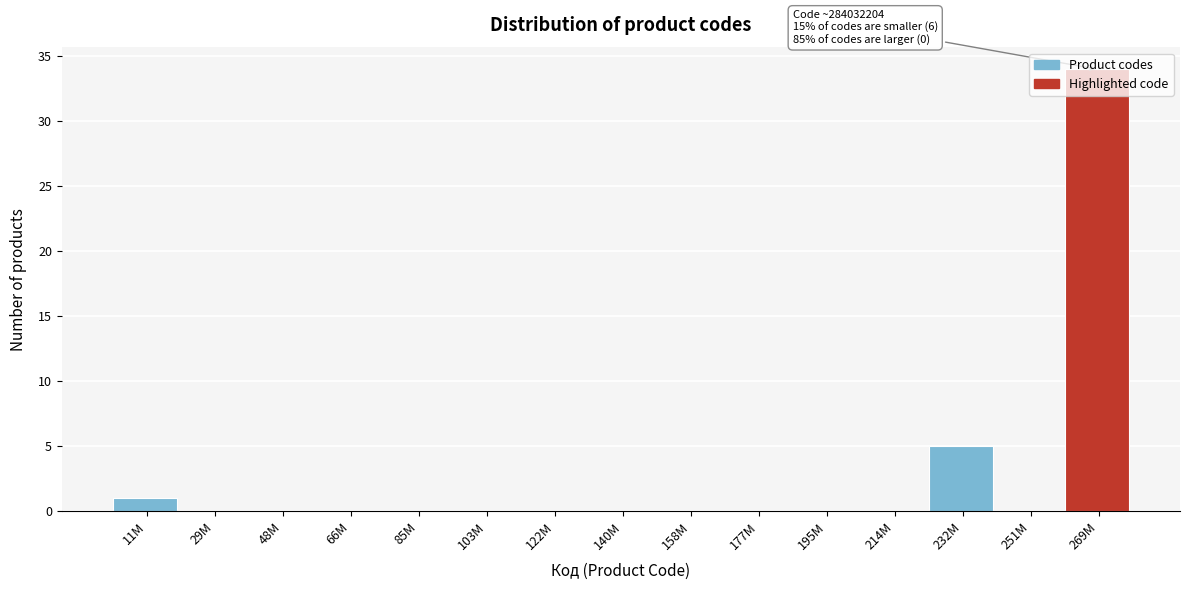

True or false: the data shows 21 at 140M.

False